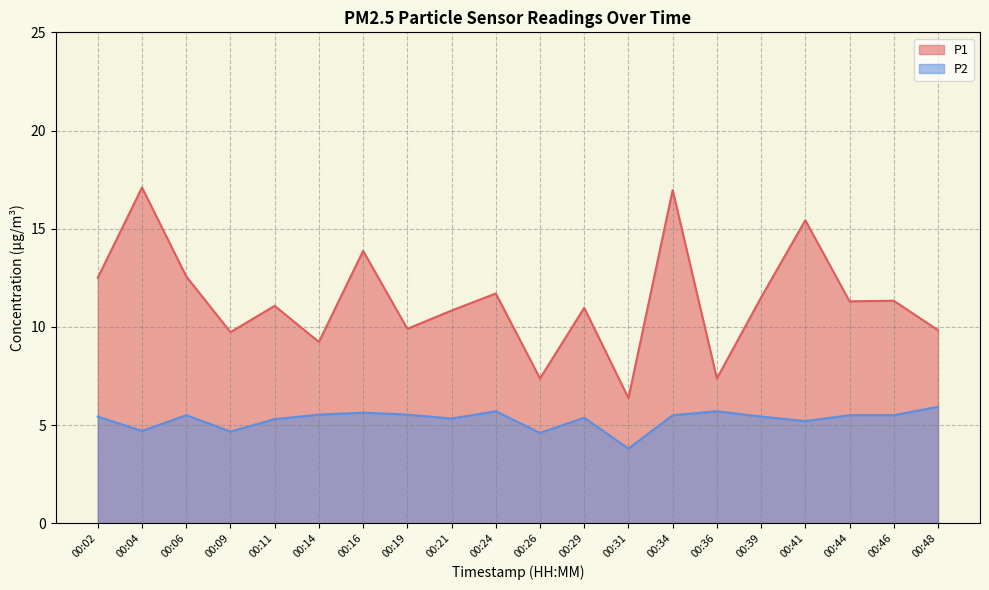

Which label corresponds to the smallest value in the chart?

00:31